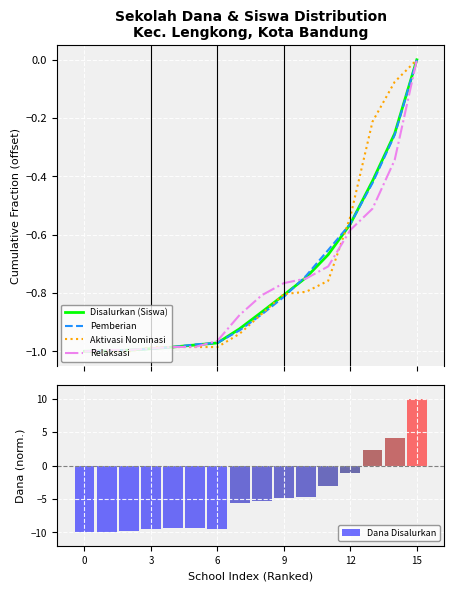

The Pemberian series shows 0.0 at 15. True or false?

True